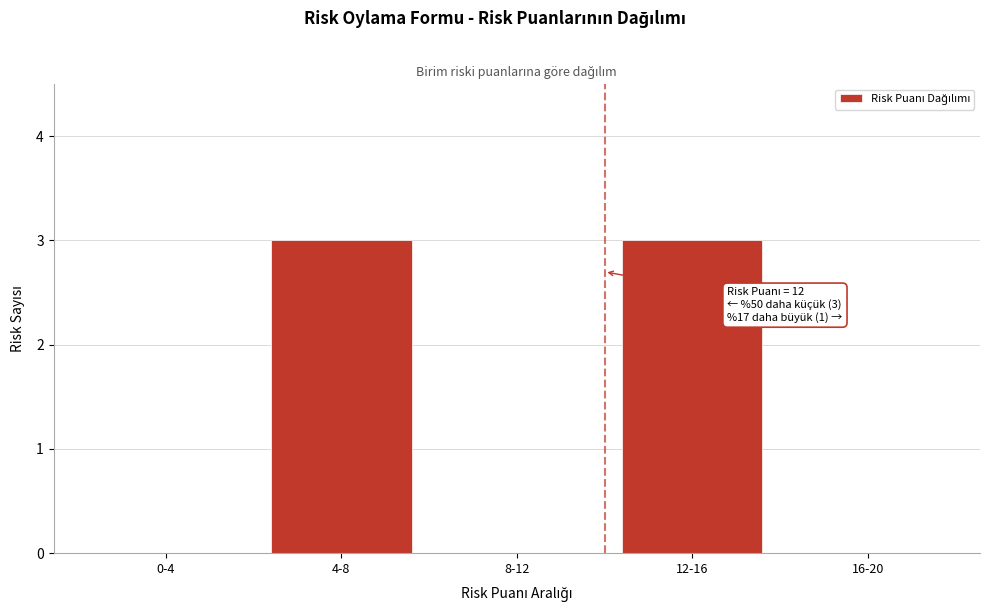

Reading left to right, what are all the values shown in this chart?

0-4=0	4-8=3	8-12=0	12-16=3	16-20=0